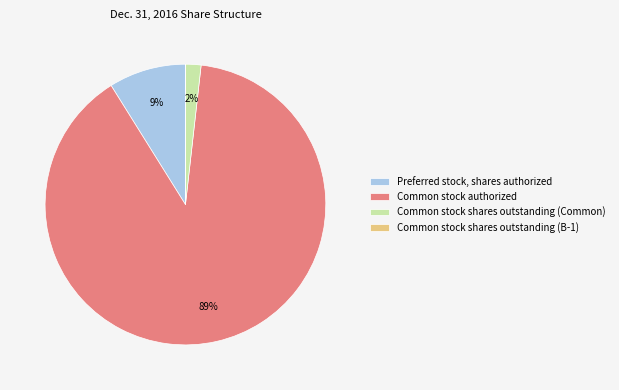

Is it true that Preferred stock, shares authorized is 1% of the pie?

False